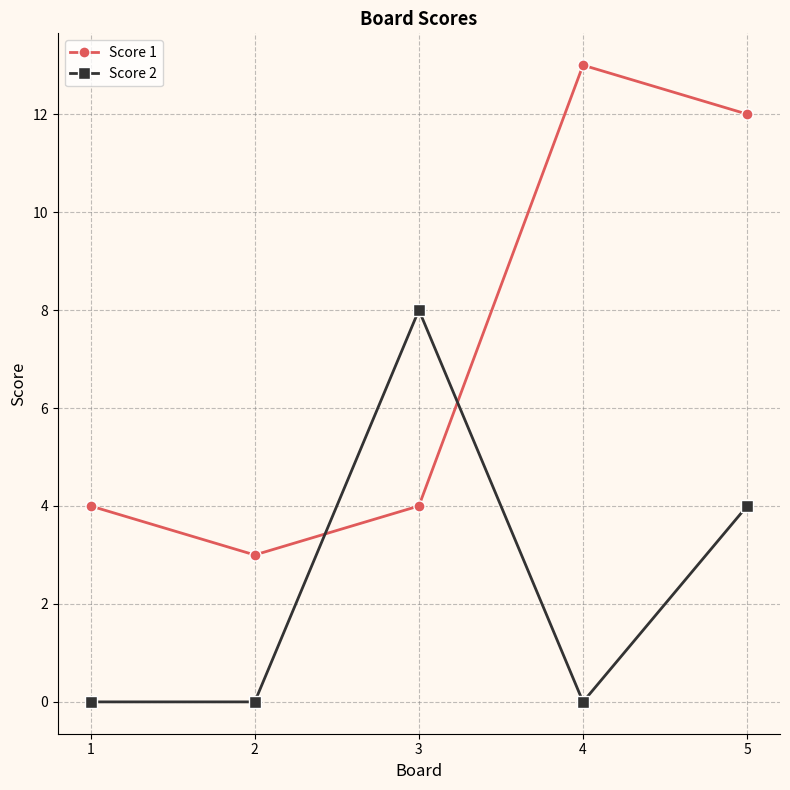

Rank the series by their maximum value, from lowest to highest.

Score 2, Score 1